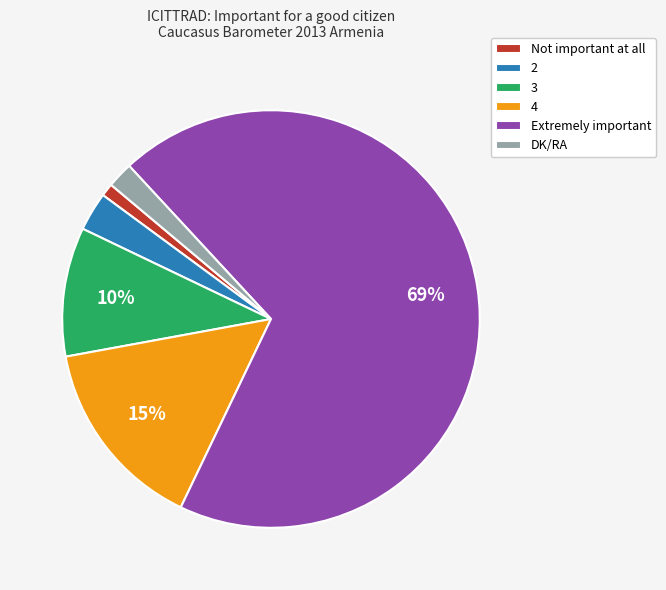

Which slice represents more than half of the pie?

Extremely important